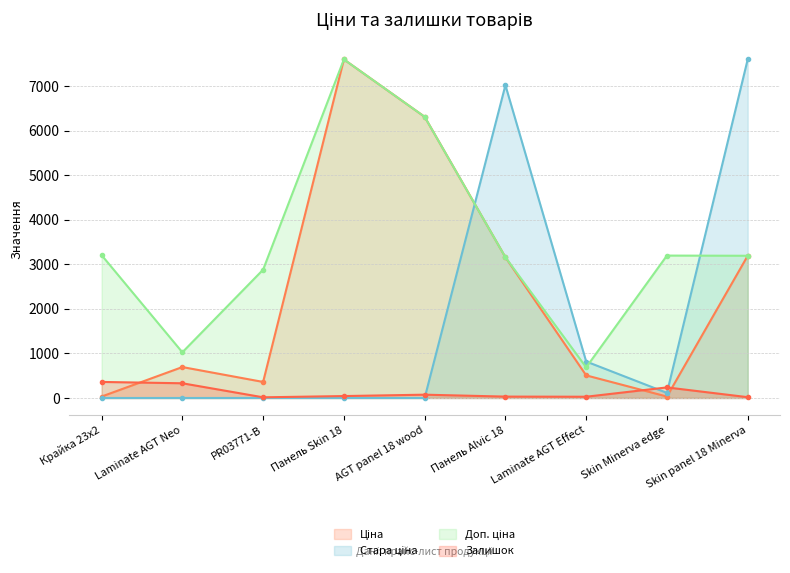

The value of Ціна at Laminate AGT Effect is 507.2. True or false?

True